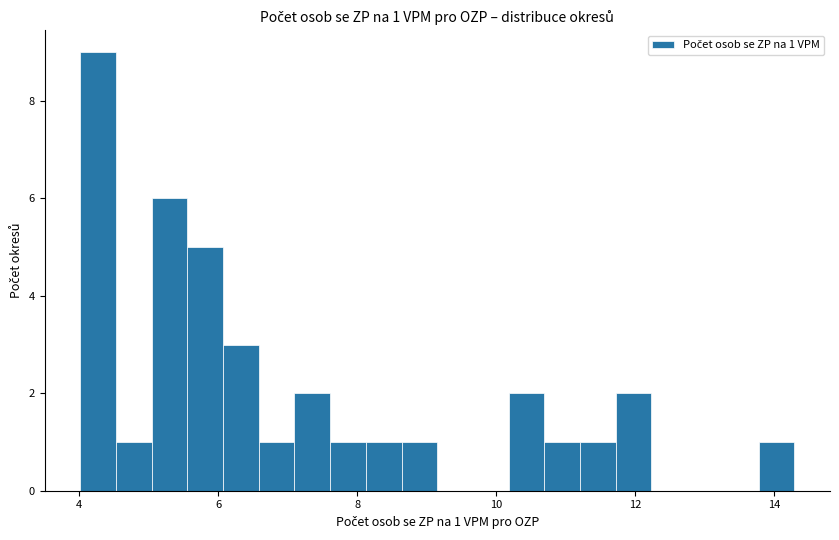

Around what value on the x-axis is the tallest bar? Give the approximate position of its centre, as read against the axis.

4.2